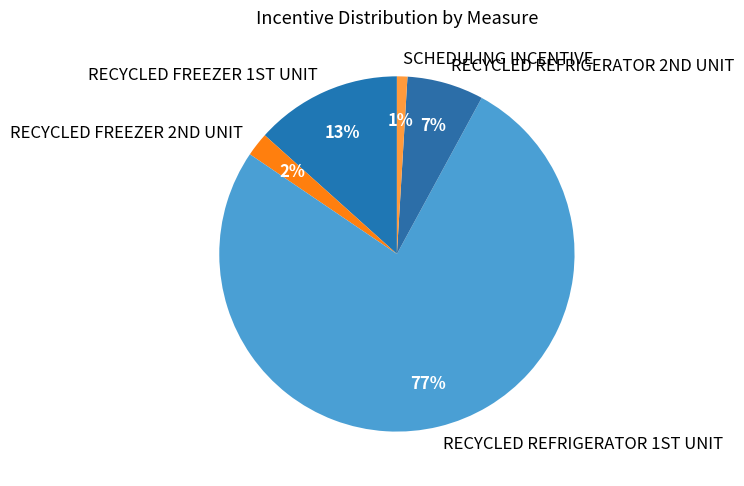

The SCHEDULING INCENTIVE slice represents 1% of the pie. True or false?

True